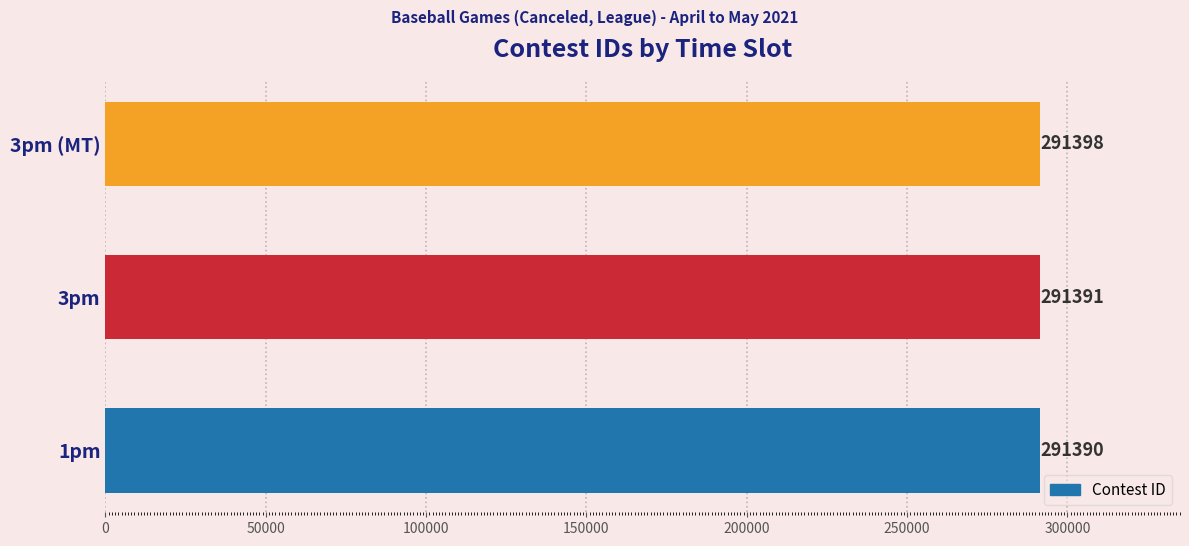

The chart shows a value of 166729 at 3pm (MT). True or false?

False